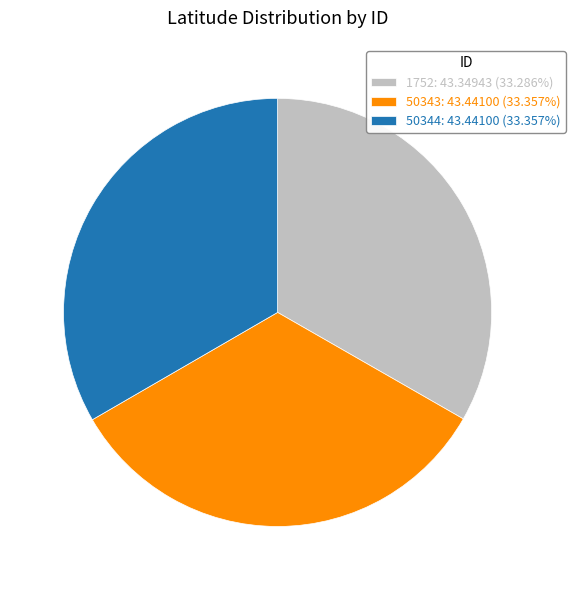

The 1752 slice represents 33% of the pie. True or false?

True